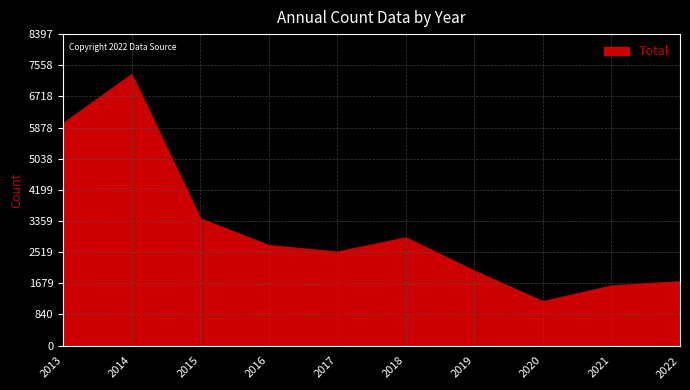

What is the greatest value displayed?

7302